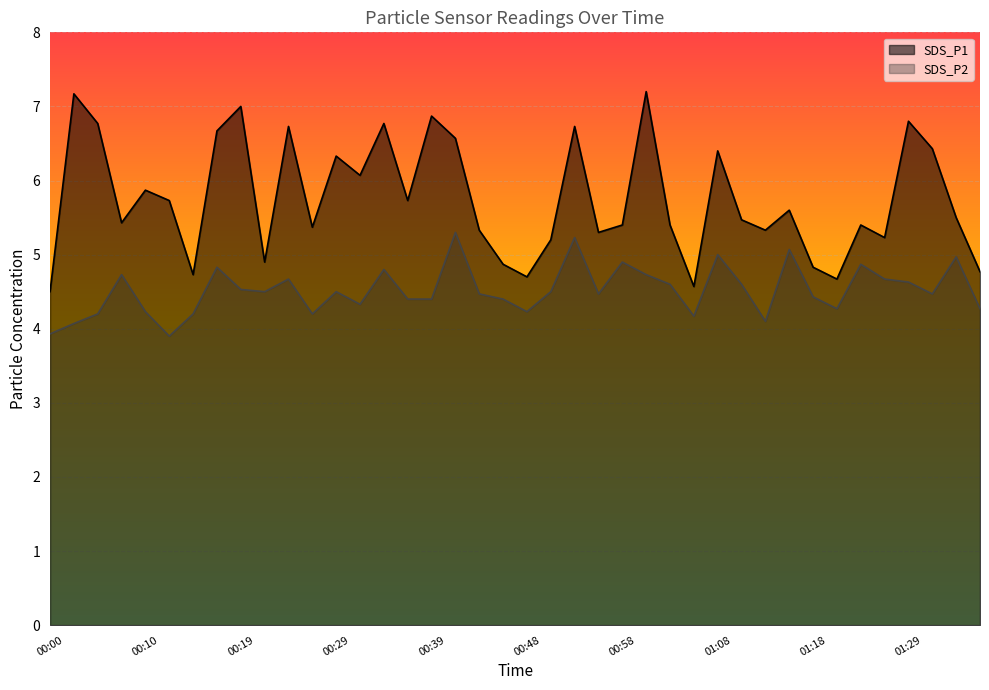

List the series in order of their overall mean, lowest first.

SDS_P2, SDS_P1